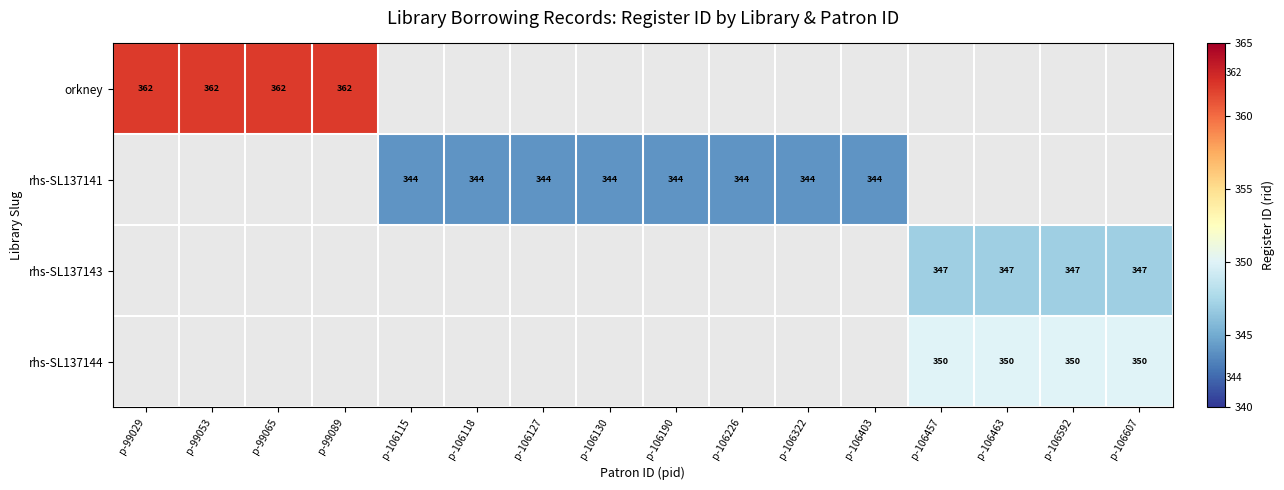

The rhs-SL137141 series shows 99 at p-106322. True or false?

False